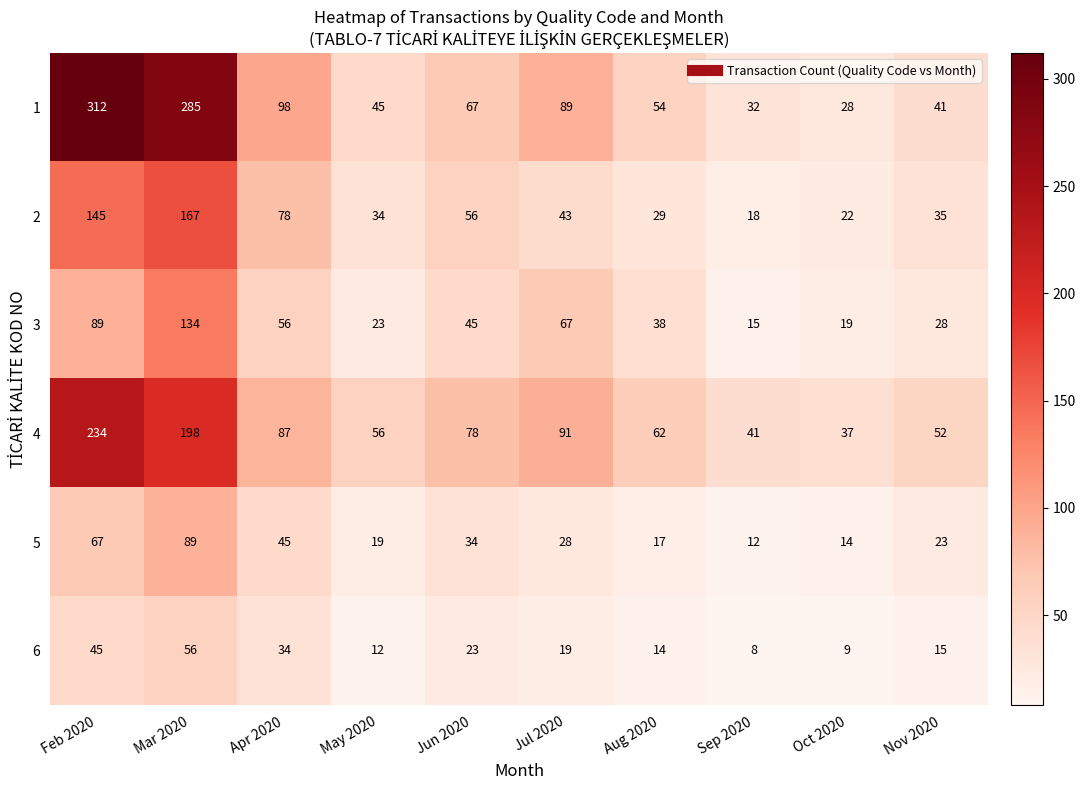

What is the difference between the maximum and minimum values in the 5 series?

77